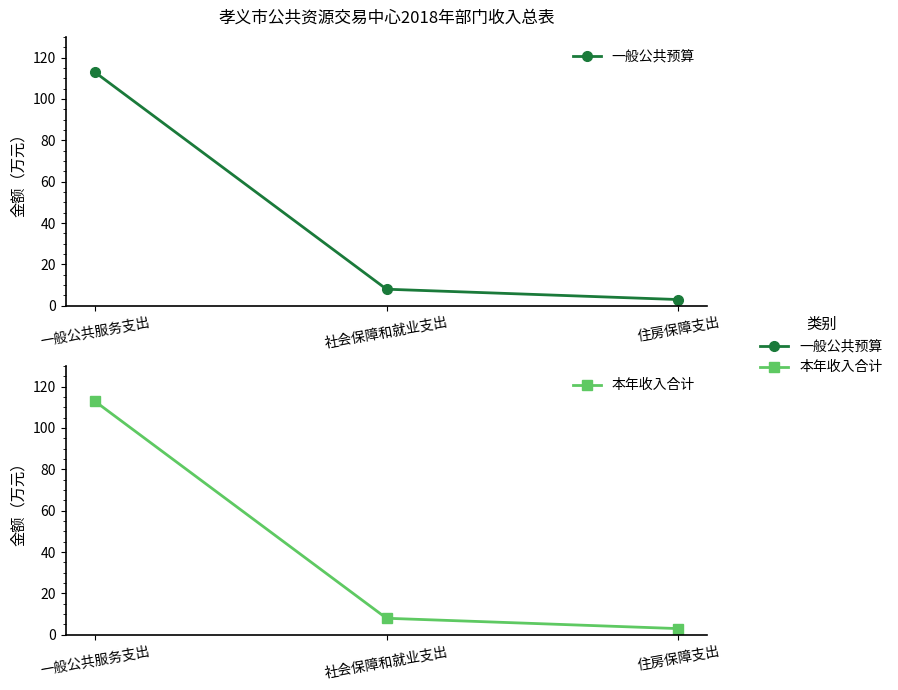

What is the average value of the 本年收入合计 series?

41